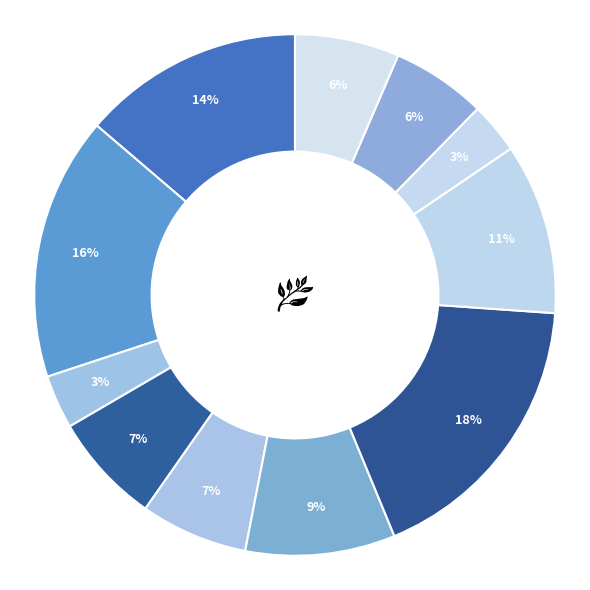

Count the number of slices in the pie.

11